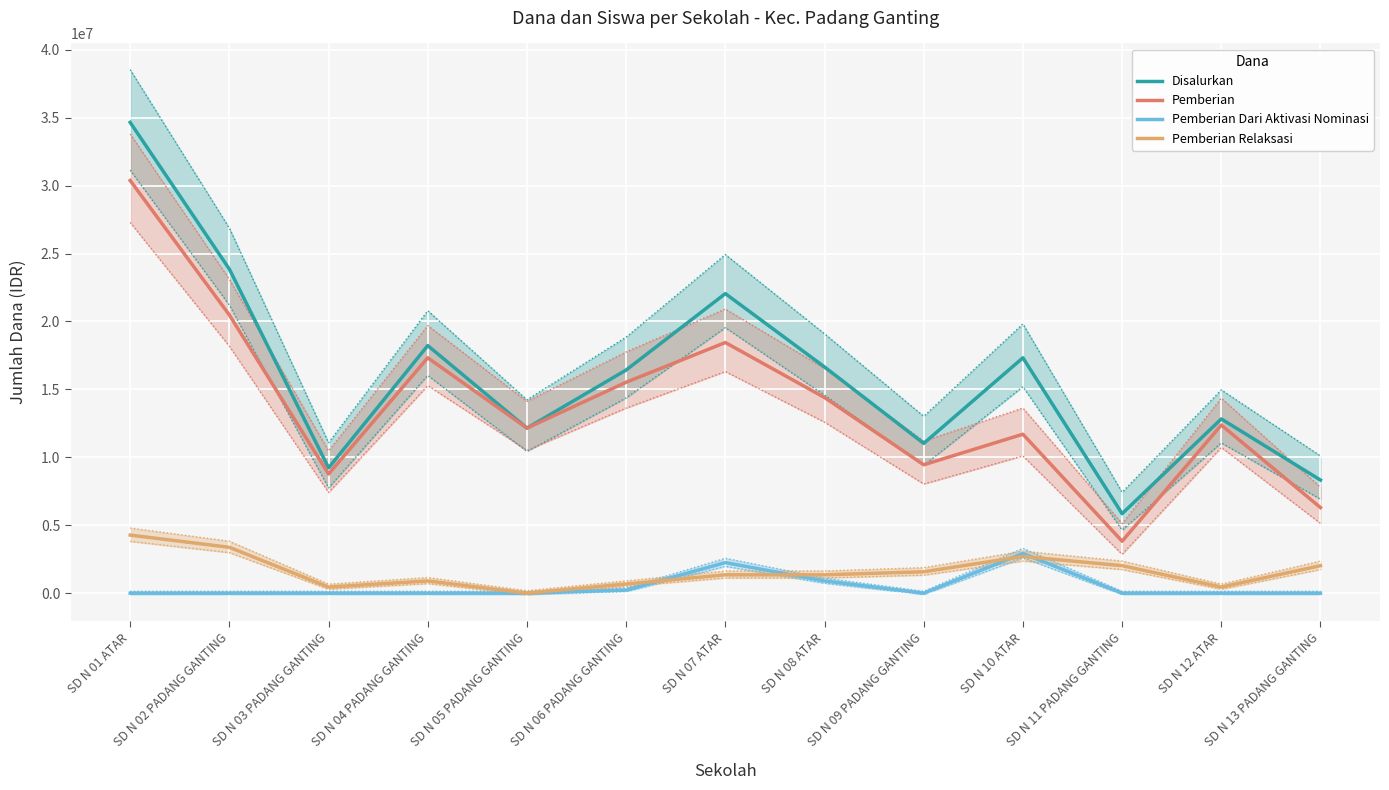

Where does the Pemberian series first go above 12375000?

SD N 01 ATAR